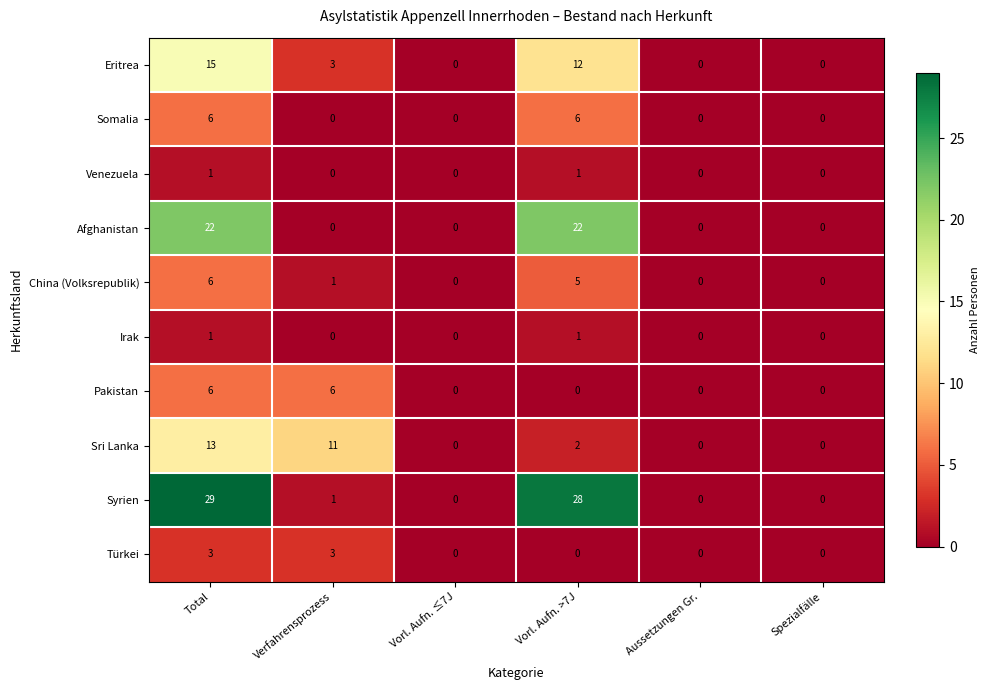

Between Total and Vorl. Aufn. >7J, which series saw the biggest shift?

Sri Lanka